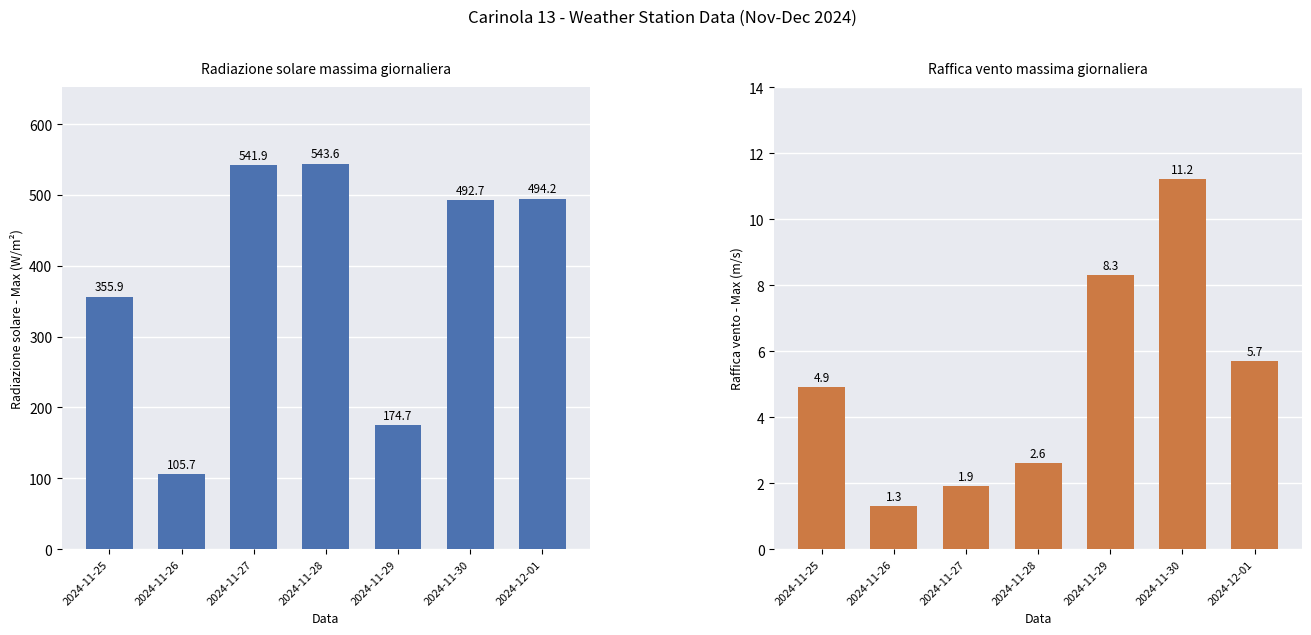

Is it true that Raffica vento - Max (m/s) equals 2.3 at 2024-11-26?

False